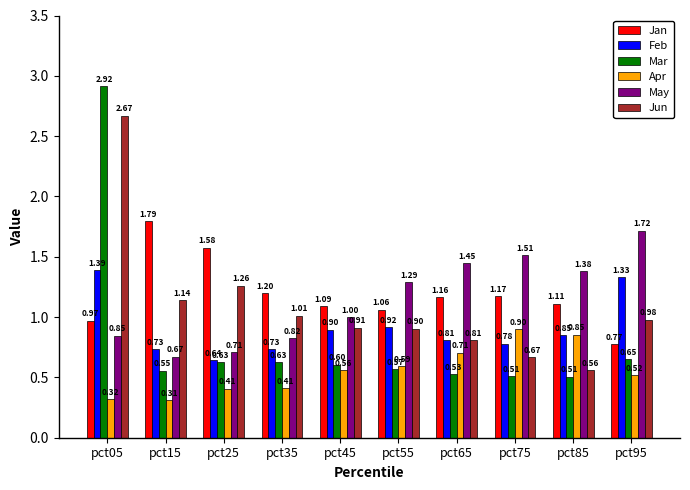

What is the value of the May bar at the 5th from the left?

1.0